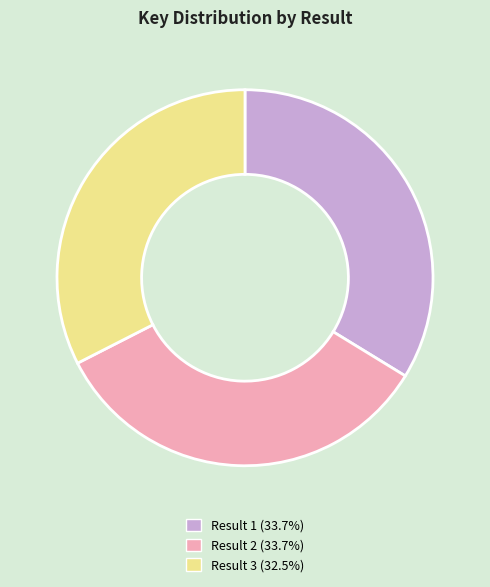

Is there any slice that represents more than half of the pie?

No